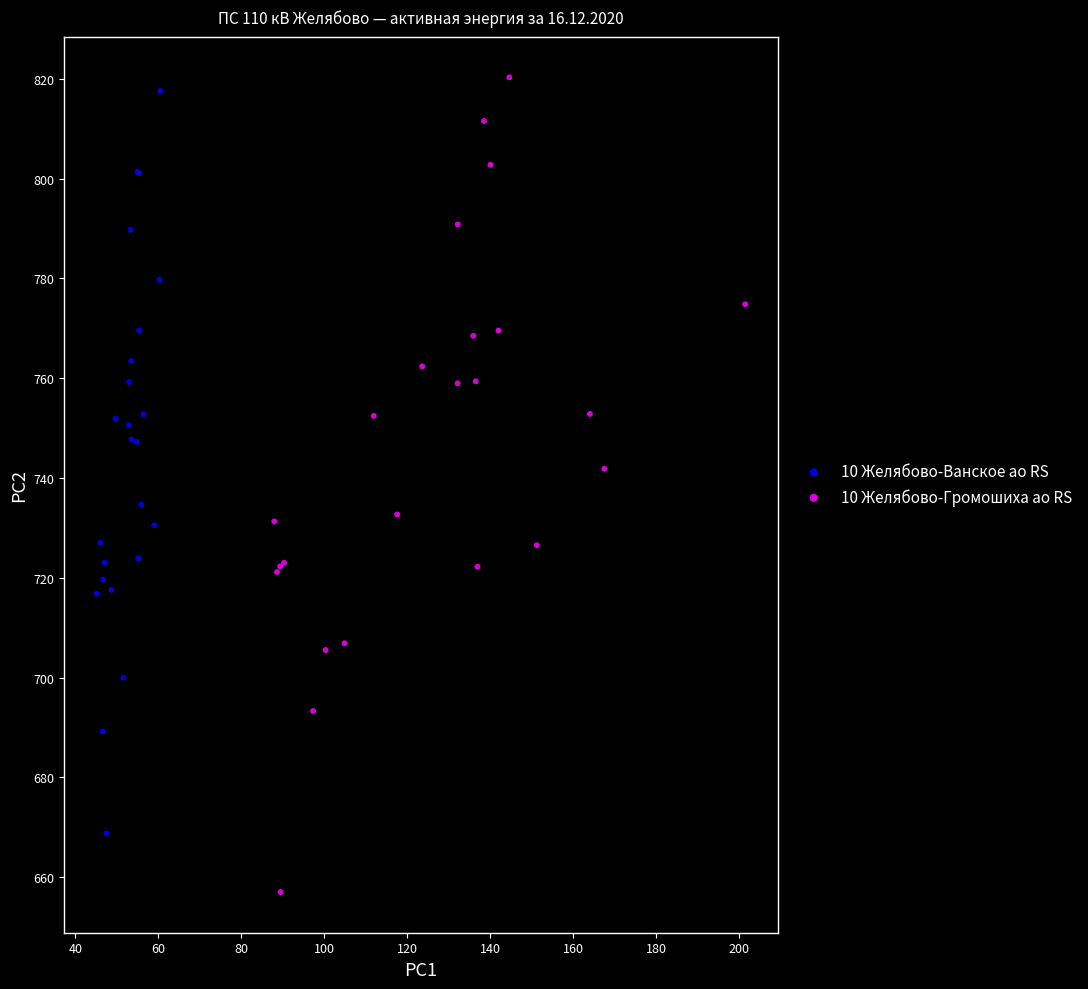

What are all the series names shown in the legend?

10 Желябово-Ванское ао RS, 10 Желябово-Громошиха ао RS